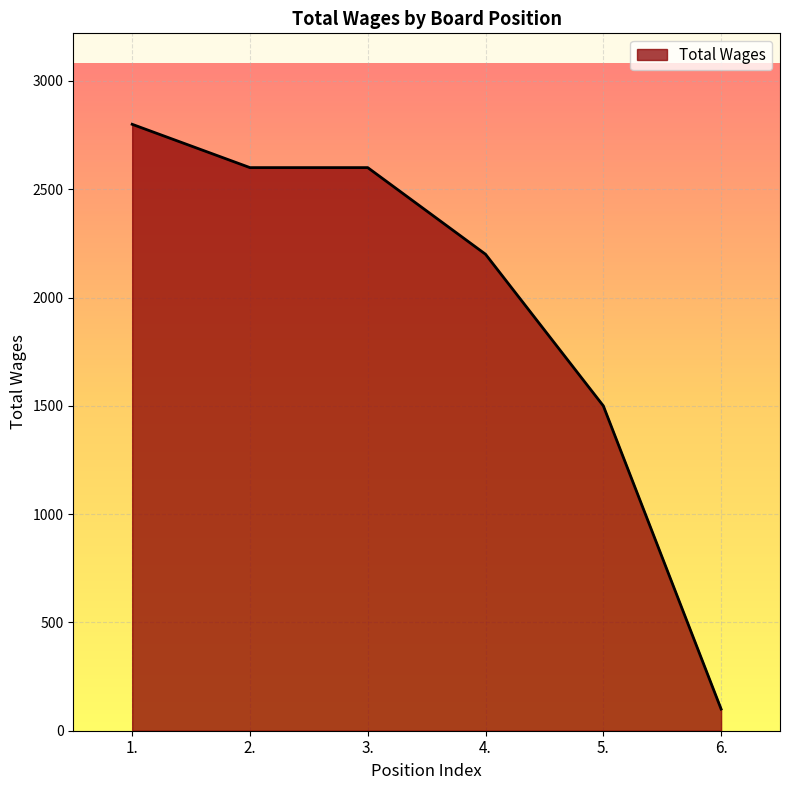

Between 2. and 5., which is larger?

2.